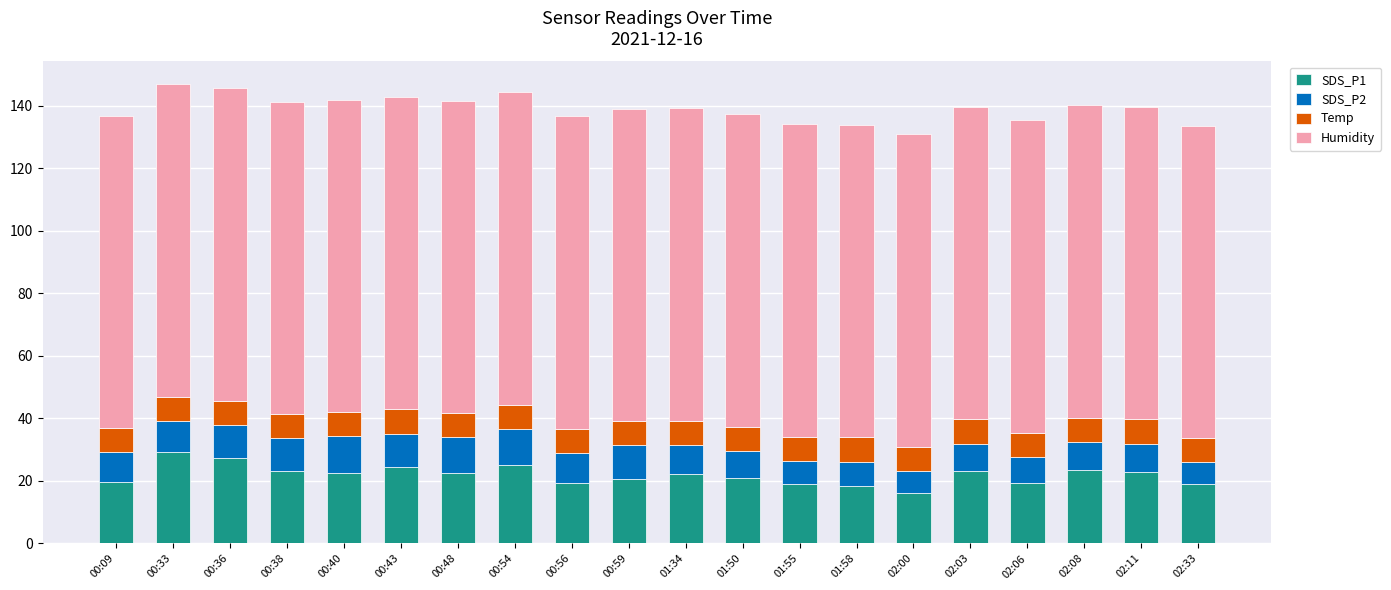

What is the minimum value for SDS_P1?

16.0